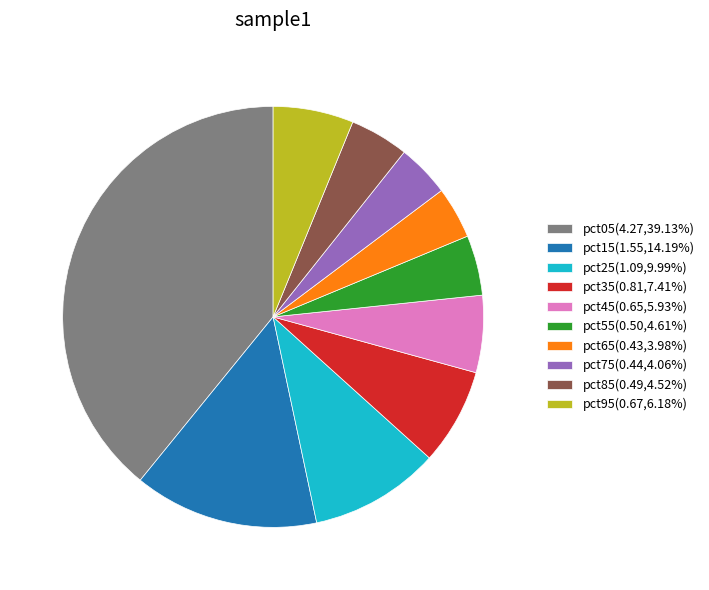

Is the sum of pct95(0.67,6.18%) and pct35(0.81,7.41%) greater than half?

No